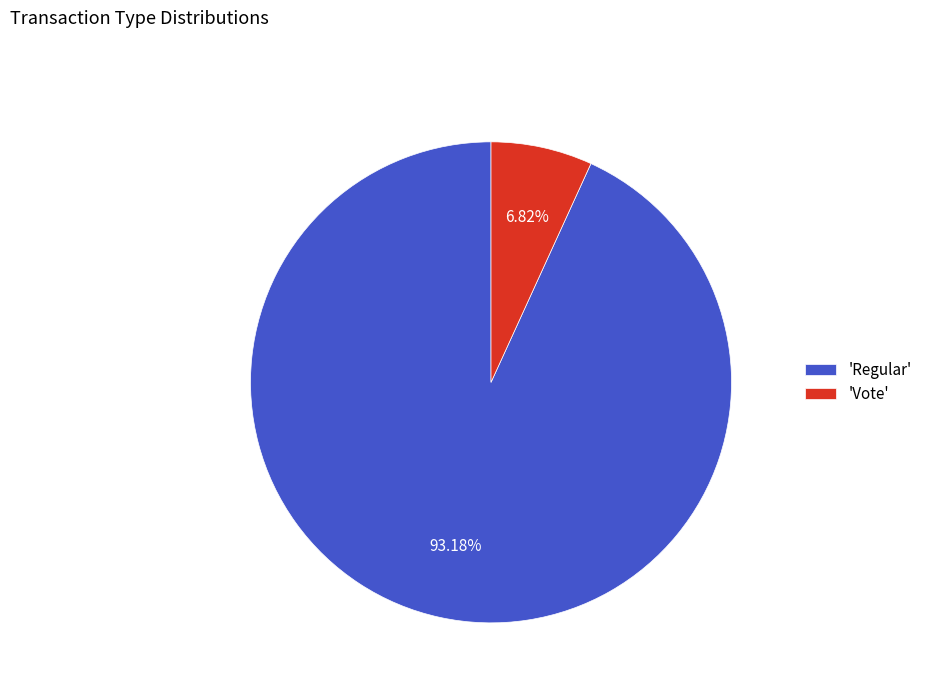

Do 'Regular' and 'Vote' together represent more than half of the pie?

Yes